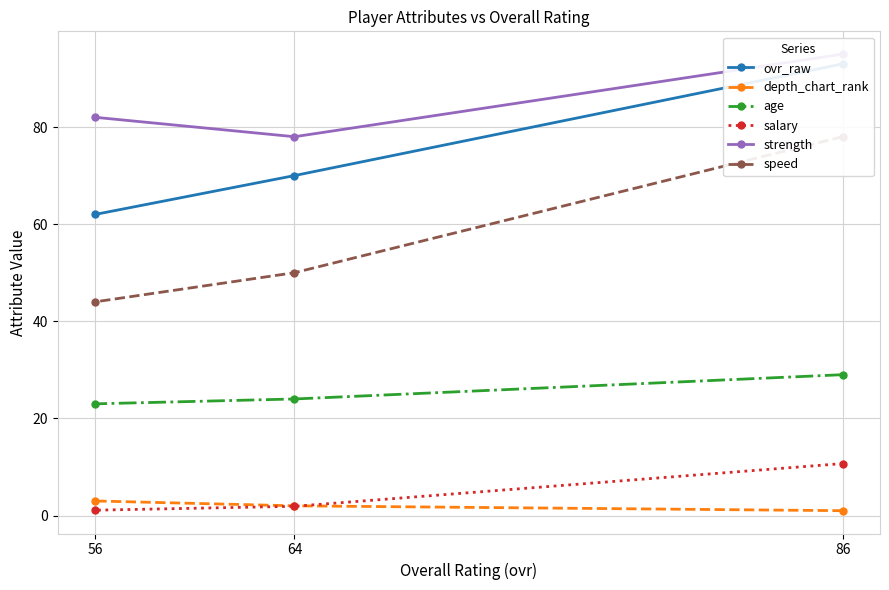

What is the value of the speed point at the 2nd from the left?

50.0